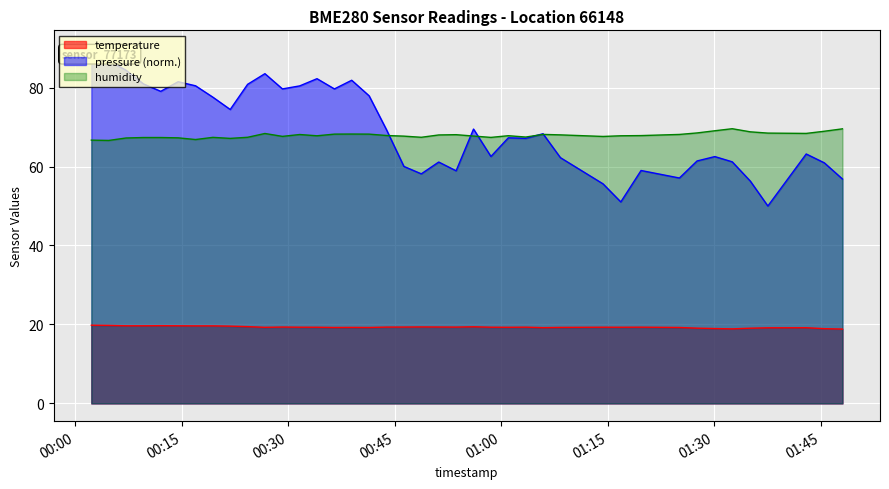

How many data points in temperature are above 19?

36